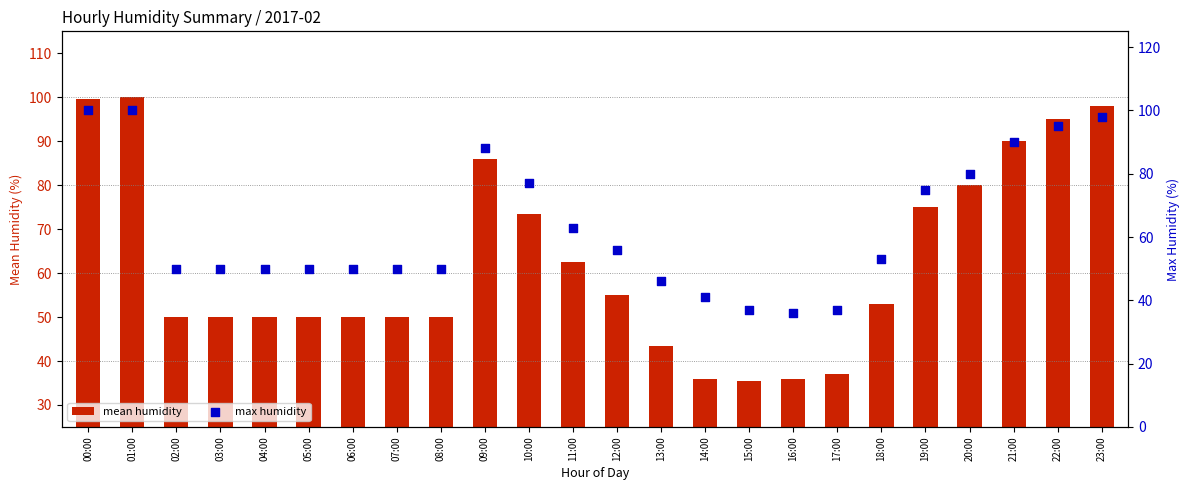

Which series has the largest total across all categories?

max humidity